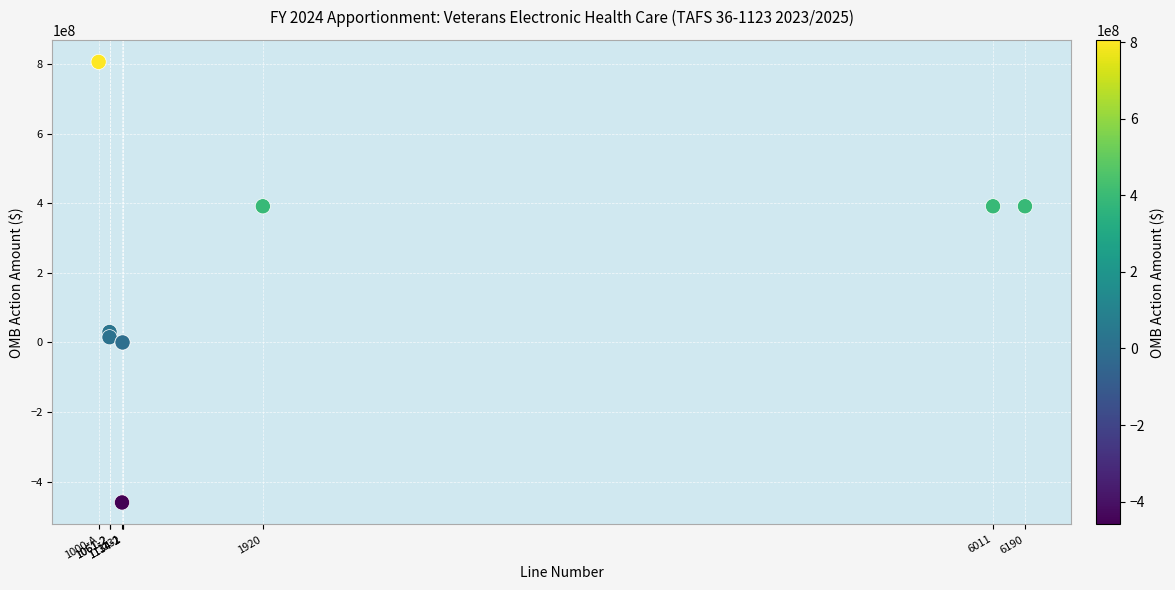

What Y value in the scatter plot is closest to 173227719?

30000000